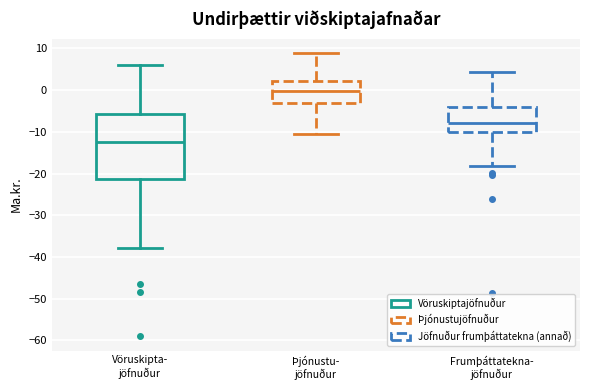

Reading left to right, read every box against the y-axis: the position of its median line, the range the box covers, and the ends of its whiskers. The values are not printed on the chart, so give them approximately, as read against the axis.

Vöruskipta- jöfnuður: median -12, box -21 to -6, whiskers -38 to 6
Þjónustu- jöfnuður: median 0, box -3 to 2, whiskers -11 to 9
Frumþáttatekna- jöfnuður: median -8, box -10 to -4, whiskers -18 to 4